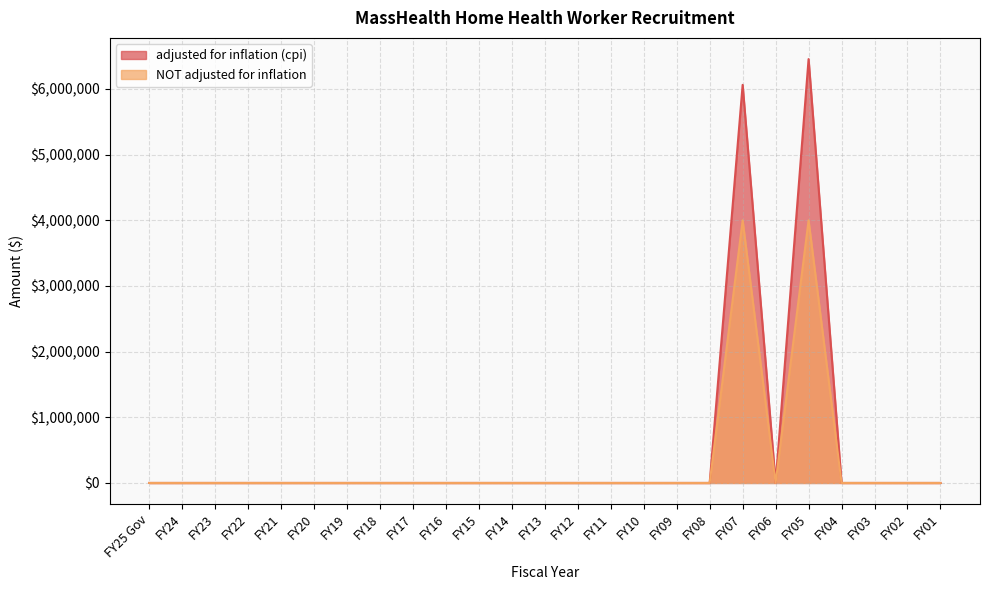

True or false: NOT adjusted for inflation and adjusted for inflation (cpi) cross at least once.

False